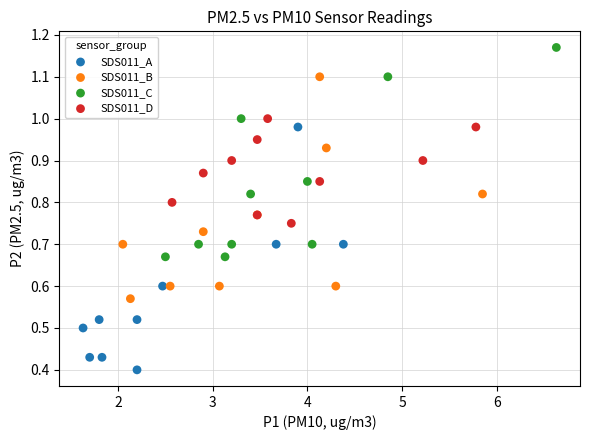

Which series contains the lowest Y value?

SDS011_A